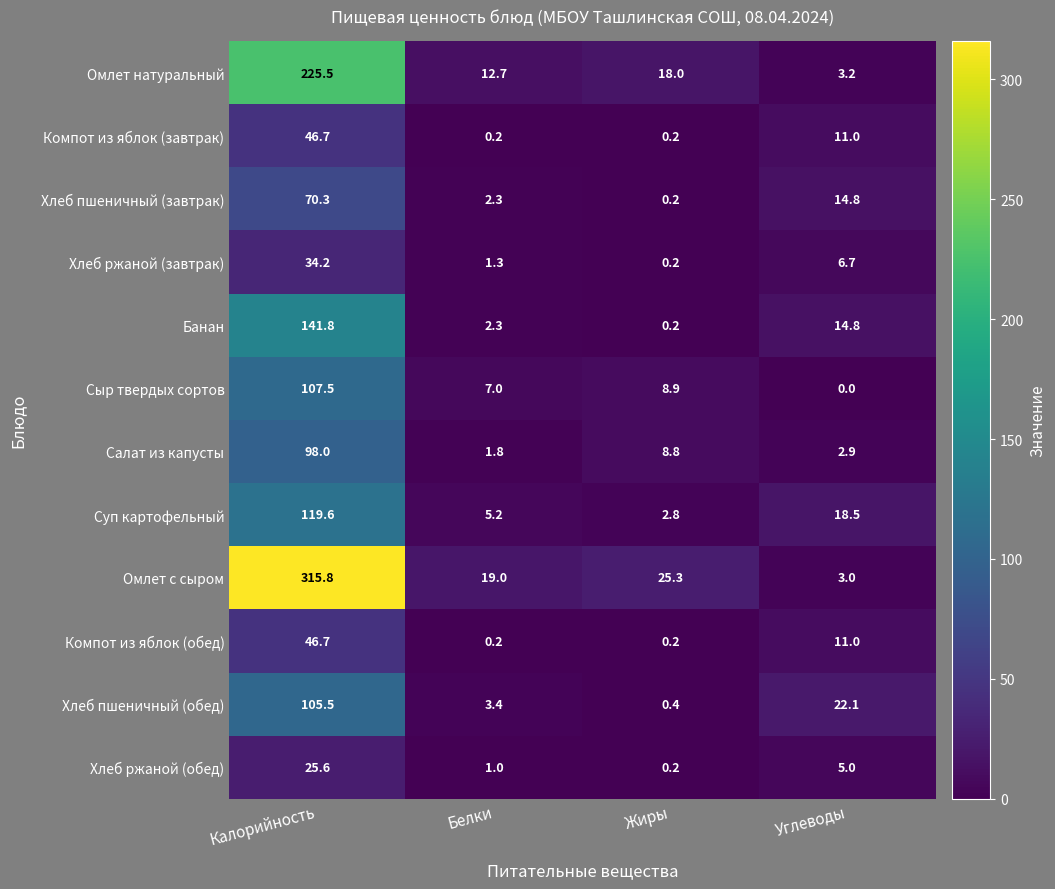

Which series has the largest range (max minus min)?

Омлет с сыром